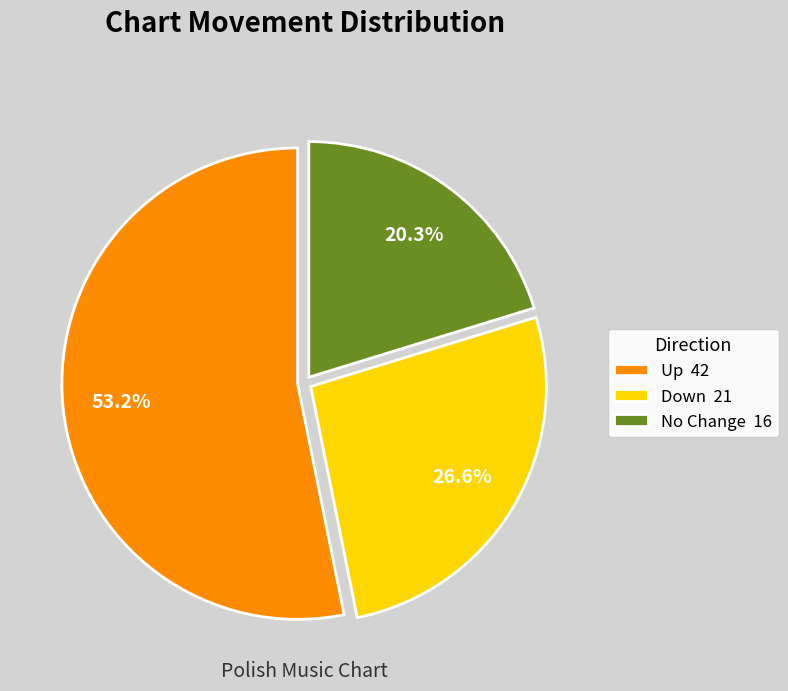

Rank the categories by value from lowest to highest.

No Change 16, Down 21, Up 42